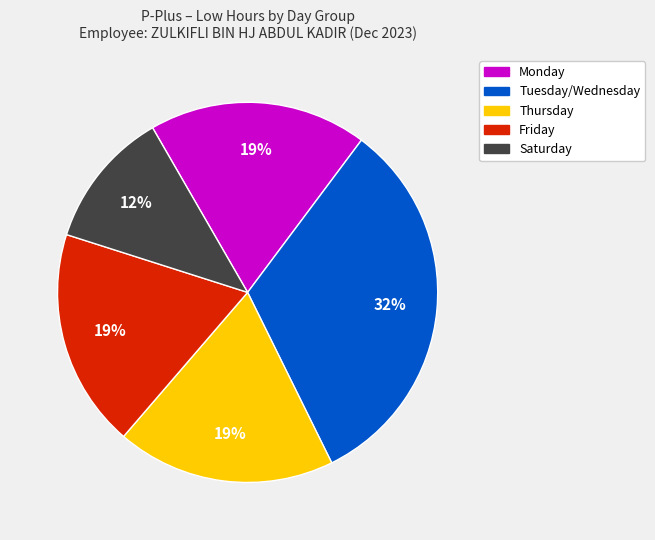

To the nearest percent, what is the average slice percentage?

20%